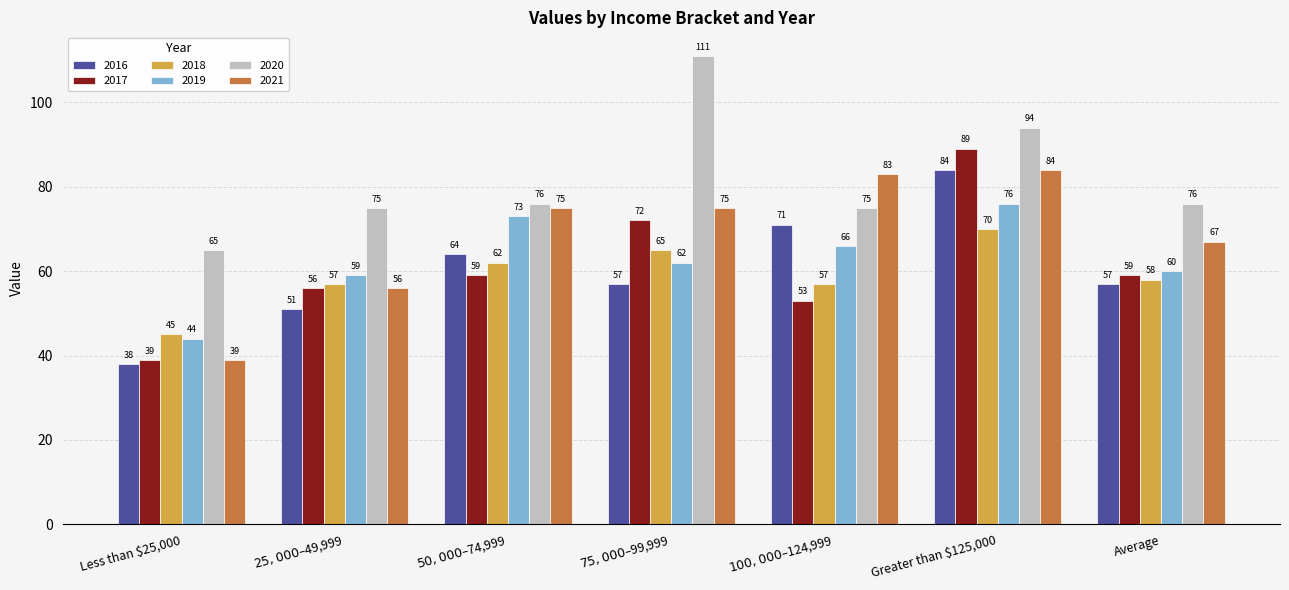

Which series changed the most between Greater than $125,000 and Average?

2017